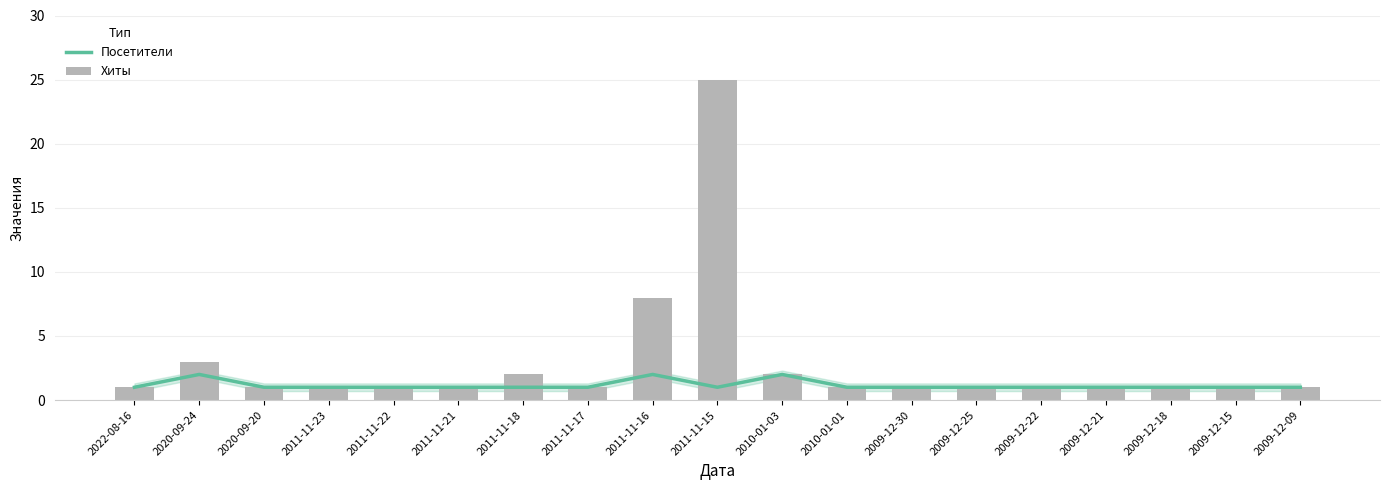

List the labels in order of Посетители value, largest first.

2020-09-24, 2011-11-16, 2010-01-03, 2022-08-16, 2020-09-20, 2011-11-23, 2011-11-22, 2011-11-21, 2011-11-18, 2011-11-17, 2011-11-15, 2010-01-01, 2009-12-30, 2009-12-25, 2009-12-22, 2009-12-21, 2009-12-18, 2009-12-15, 2009-12-09